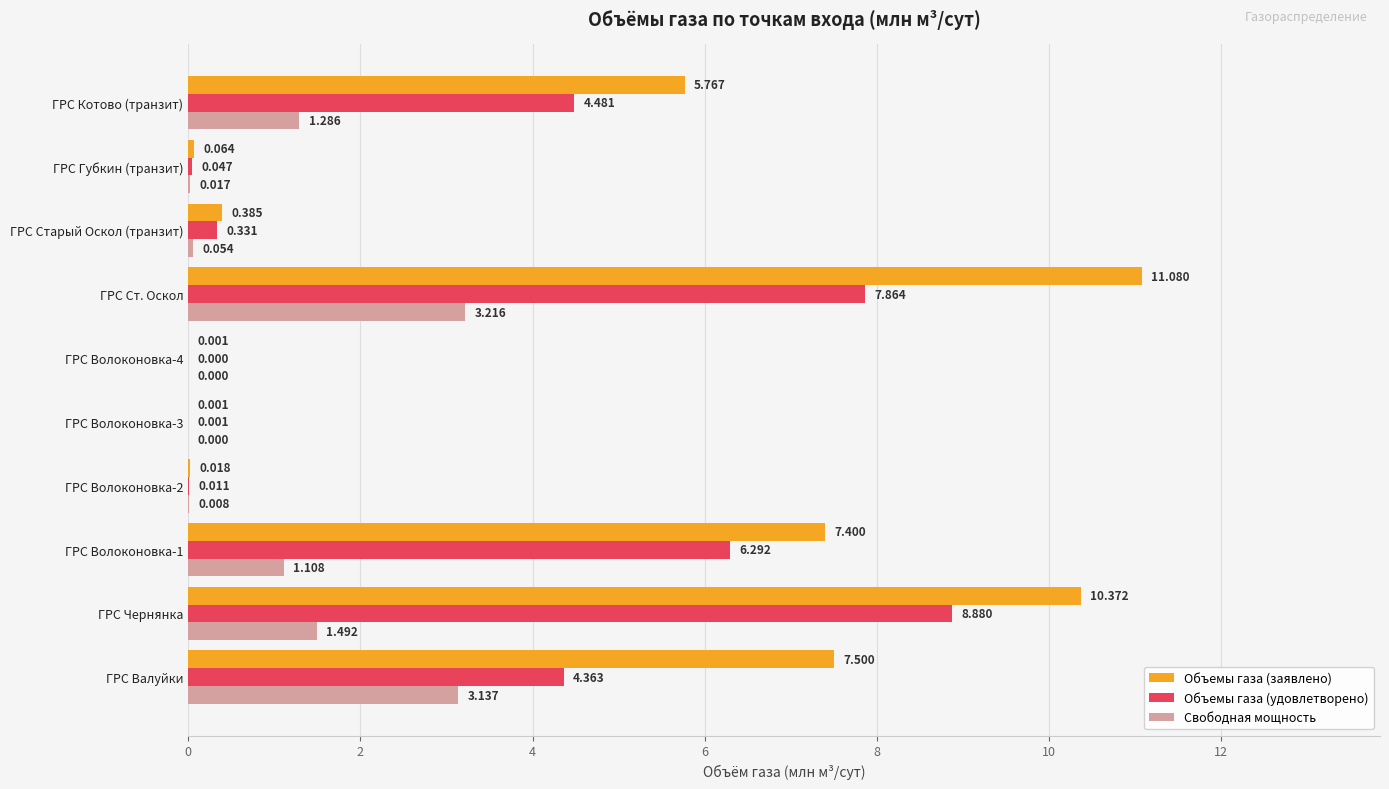

At which category is the sum across all series the highest?

ГРС Ст. Оскол